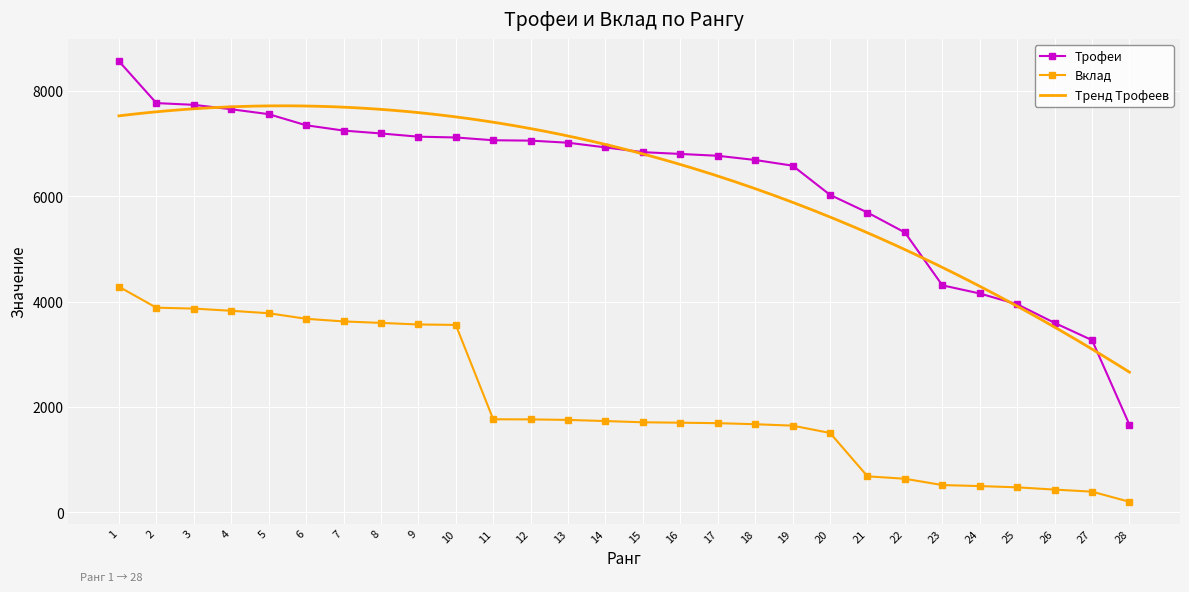

Is it true that Трофеи equals 5316 at 22?

True